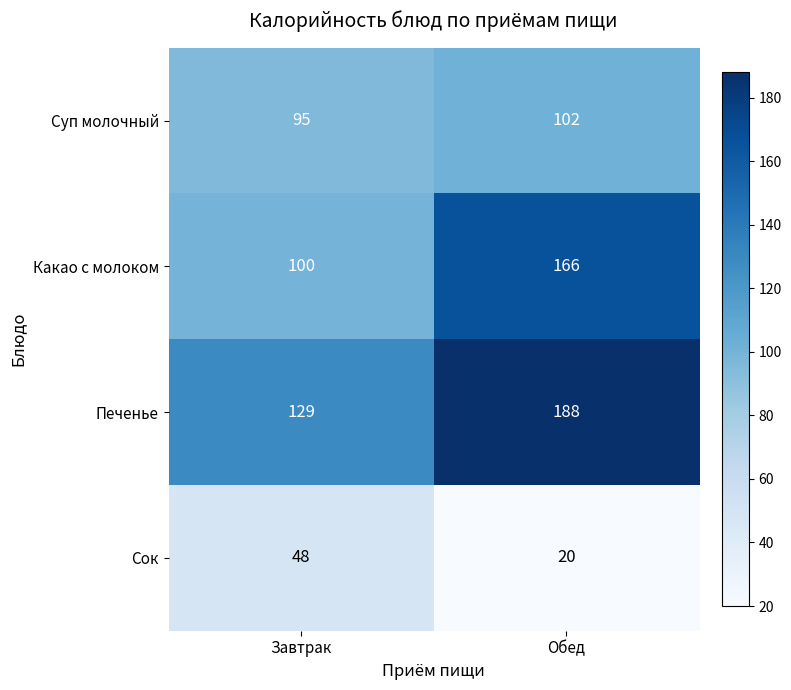

What is the total value across all series at Завтрак?

372